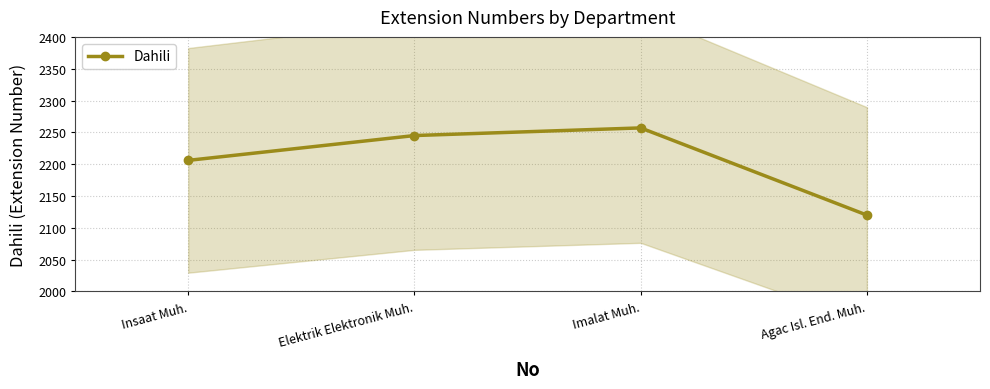

True or false: the data shows 2206 at Insaat Muh..

True